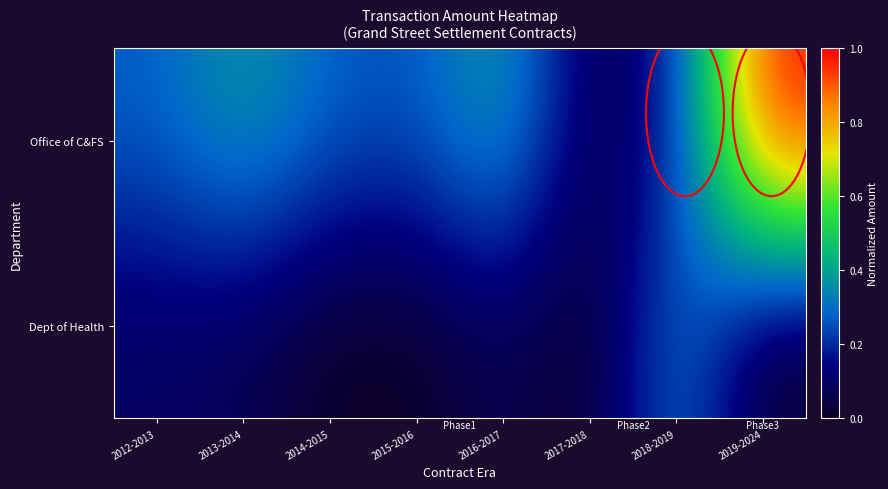

Count the number of data series in this chart.

2